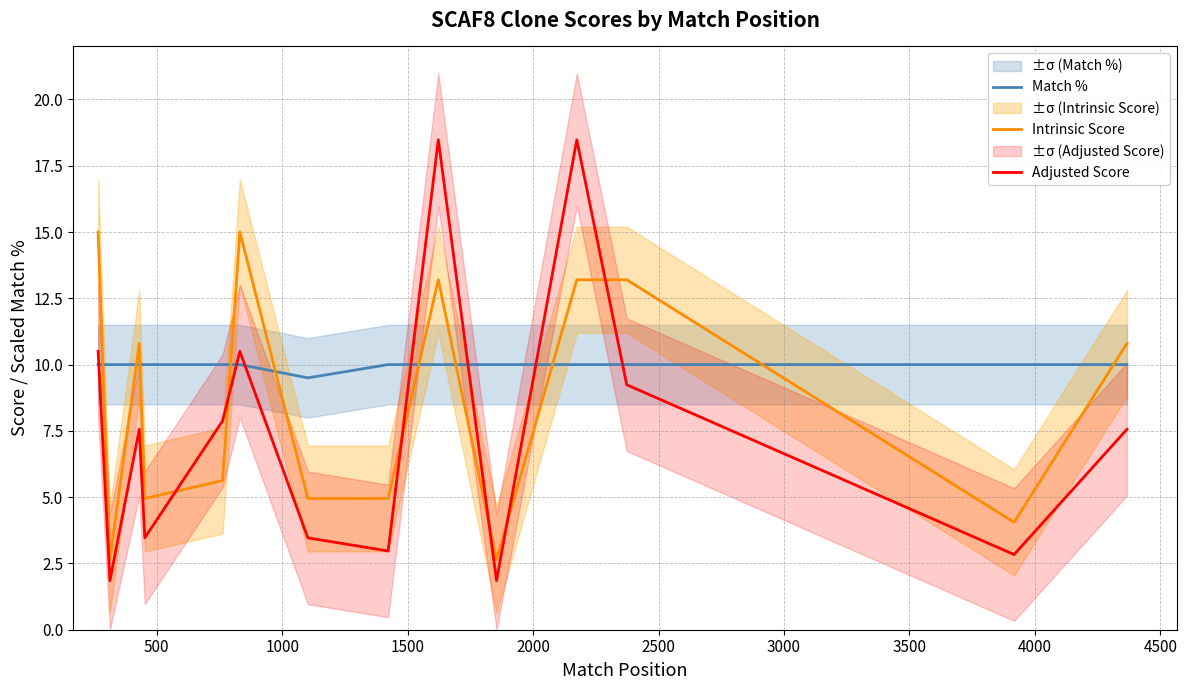

After their last crossing, which series has the higher values: Adjusted Score or Match %?

Match %